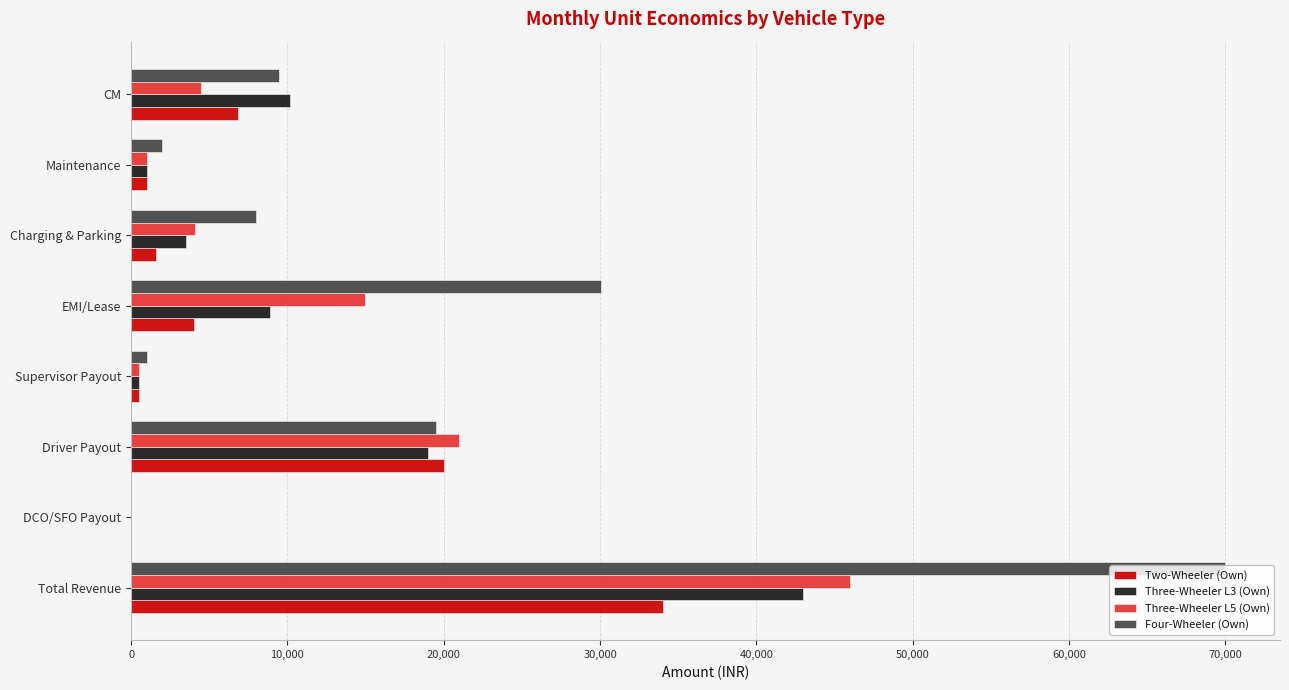

At which label is Three-Wheeler L5 (Own) closest to 23000?

Driver Payout